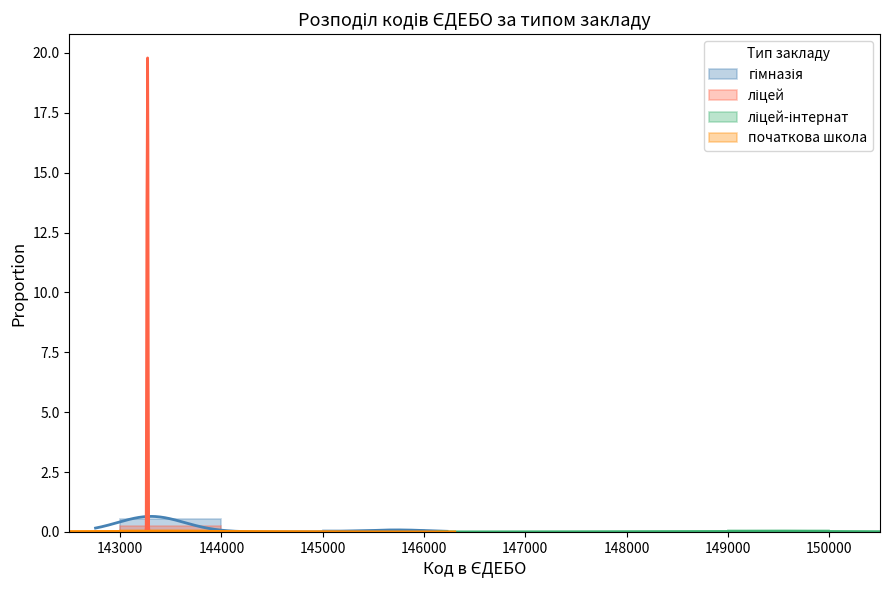

Which series has the widest spread of values?

гімназія